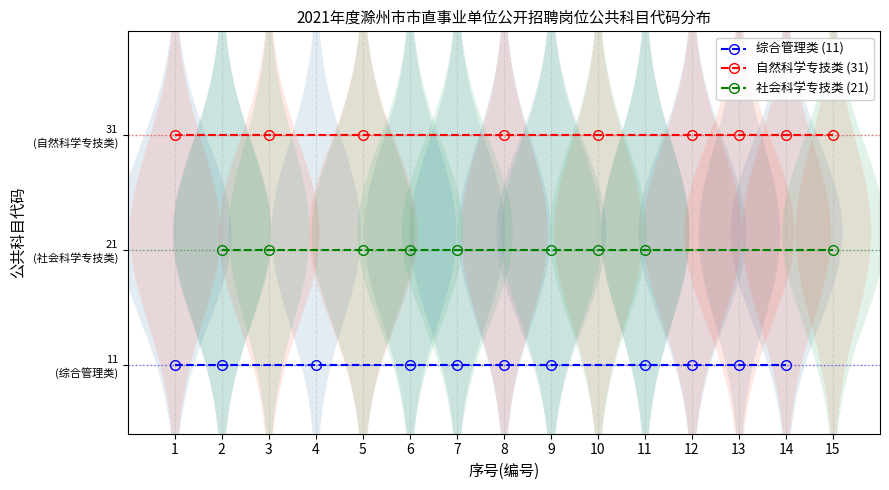

Which series has the largest range (max minus min)?

综合管理类 (11)